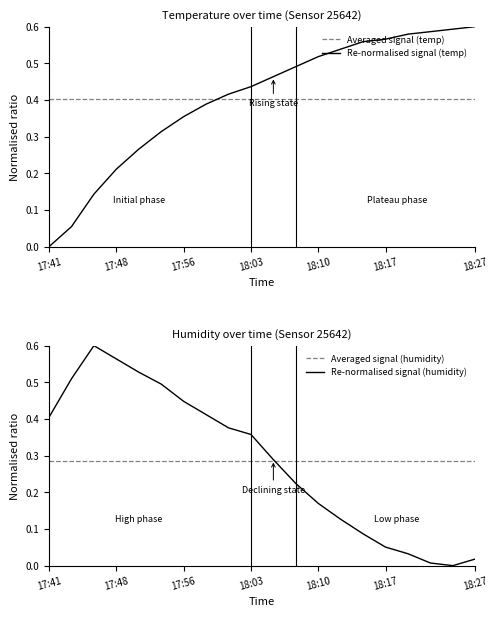

What is the sum of all Averaged signal (humidity) values?

5.7